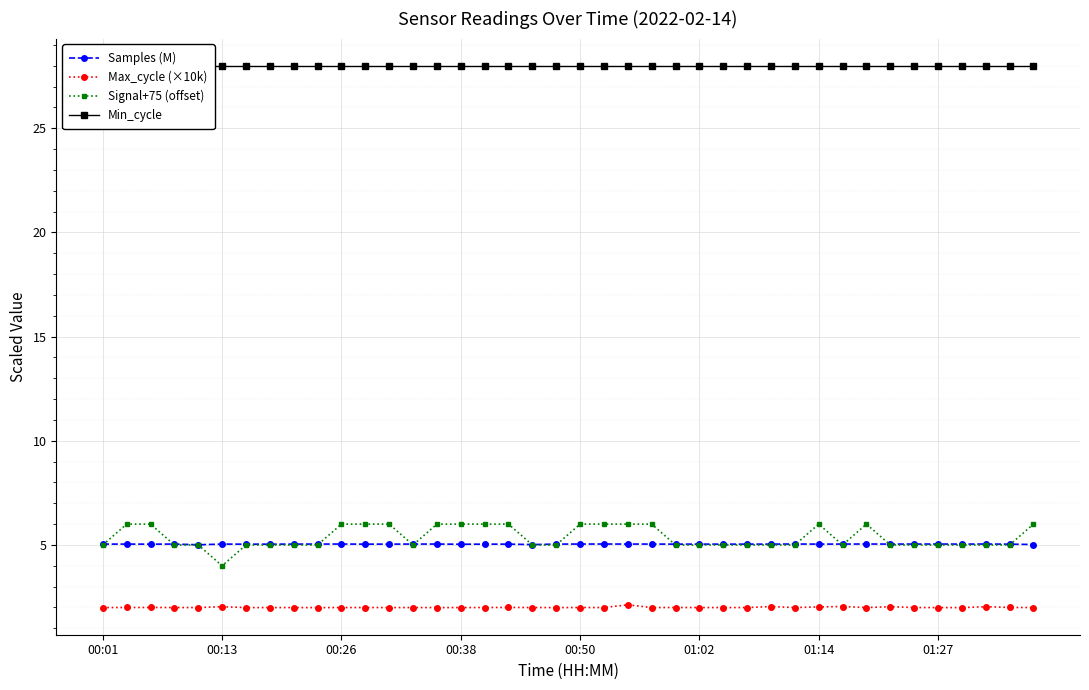

True or false: Signal+75 (offset) has more than 2 interior local peaks.

False